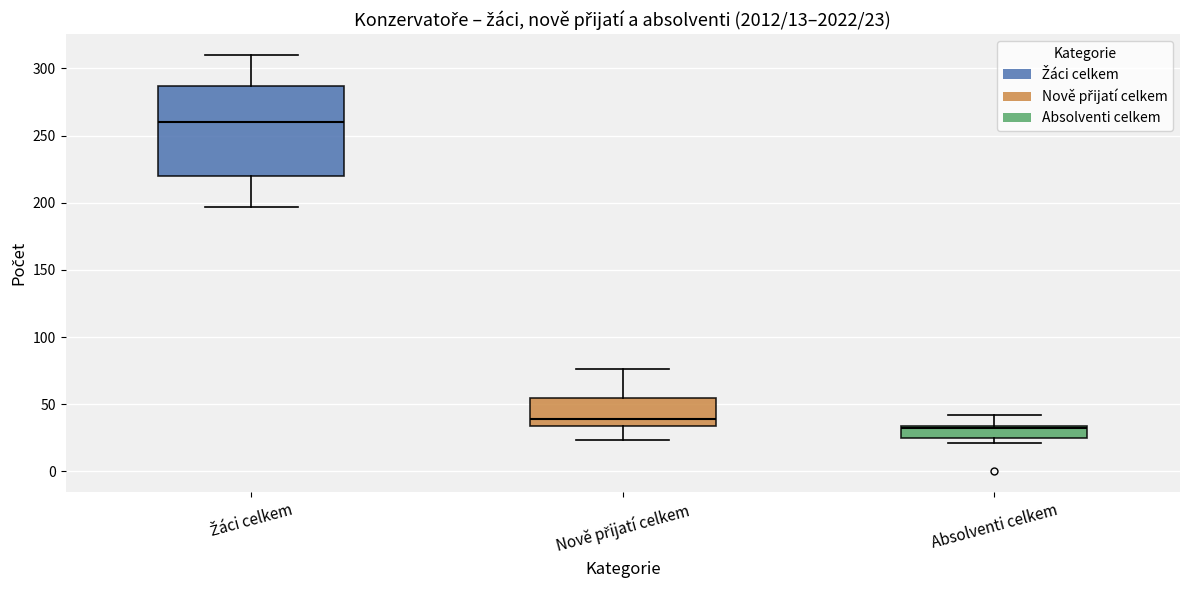

Which box is the tallest, from its lower edge to its upper edge?

Žáci celkem